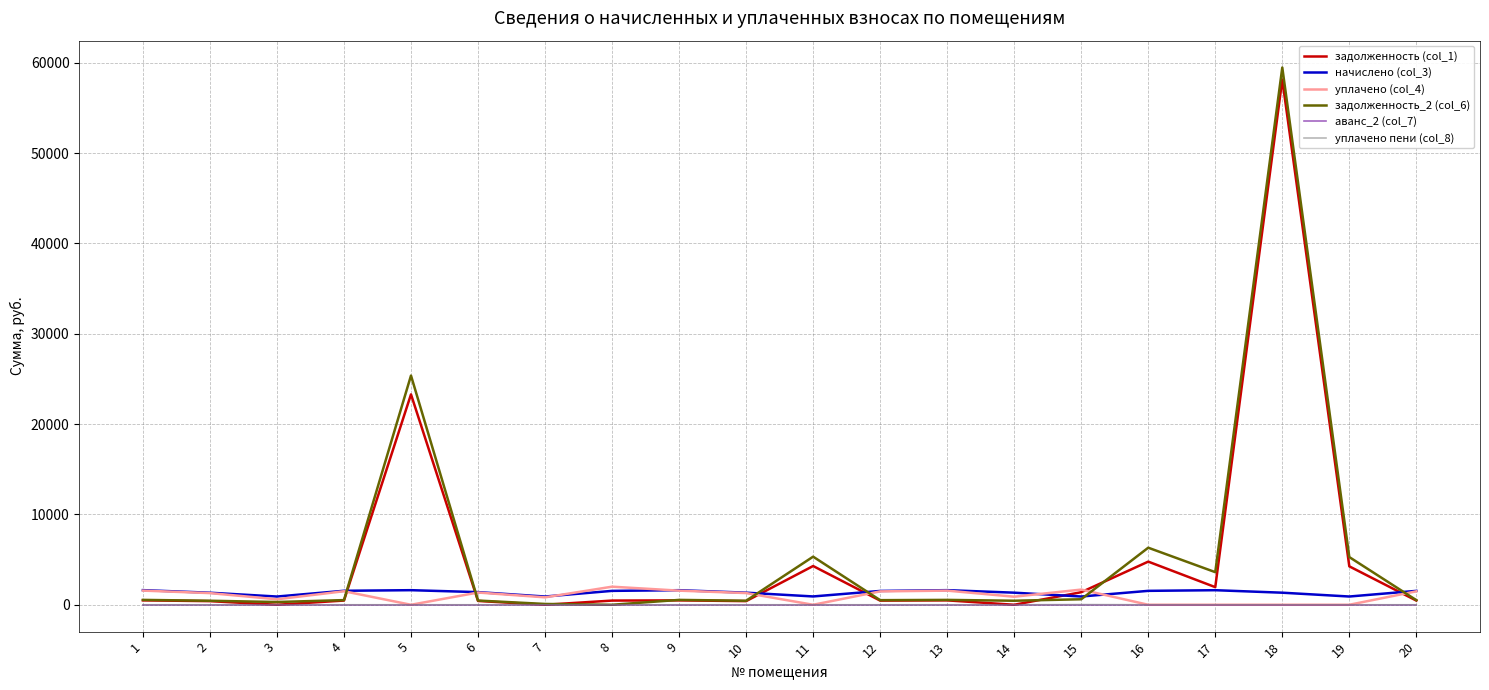

What is the maximum value shown in the chart?

59463.5